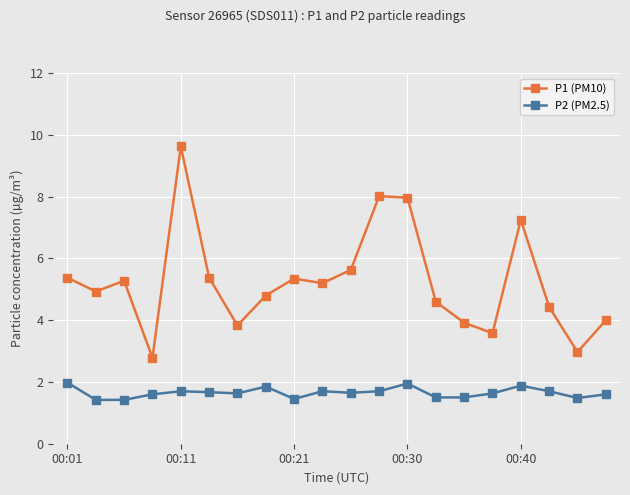

What is the value of the P2 (PM2.5) point at the 1st from the left?

2.0